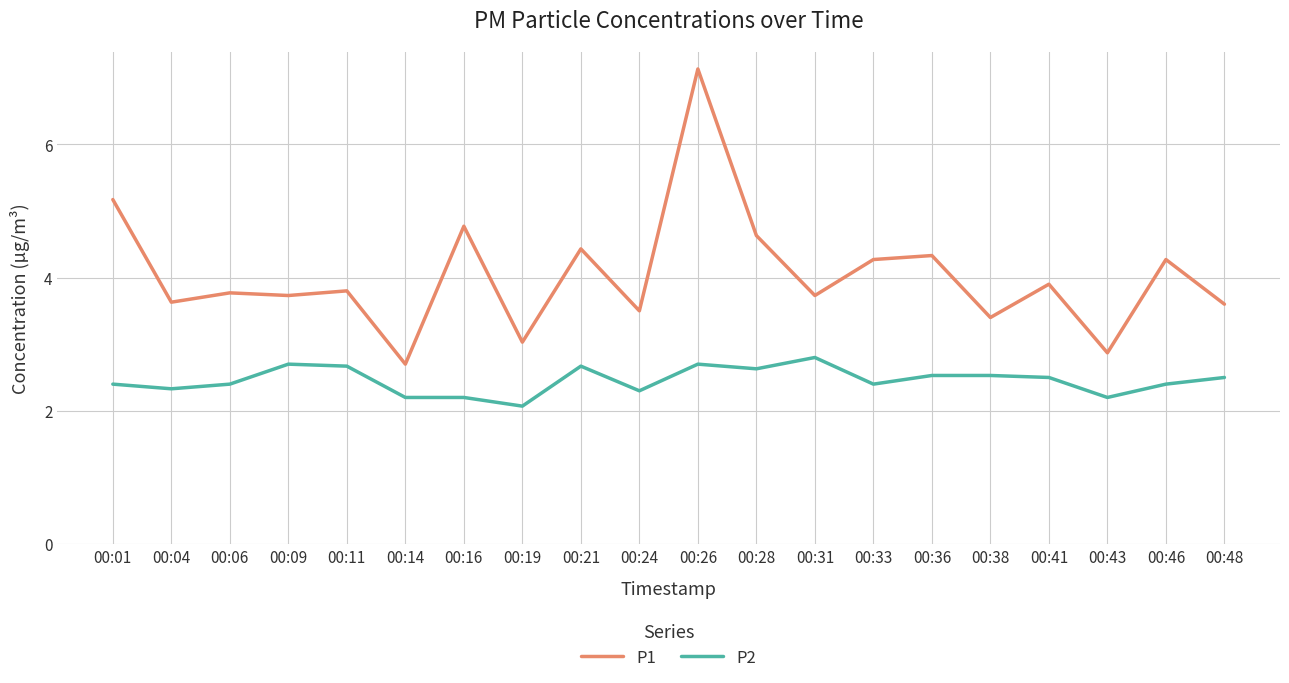

List the series in order of their peak value, highest first.

P1, P2